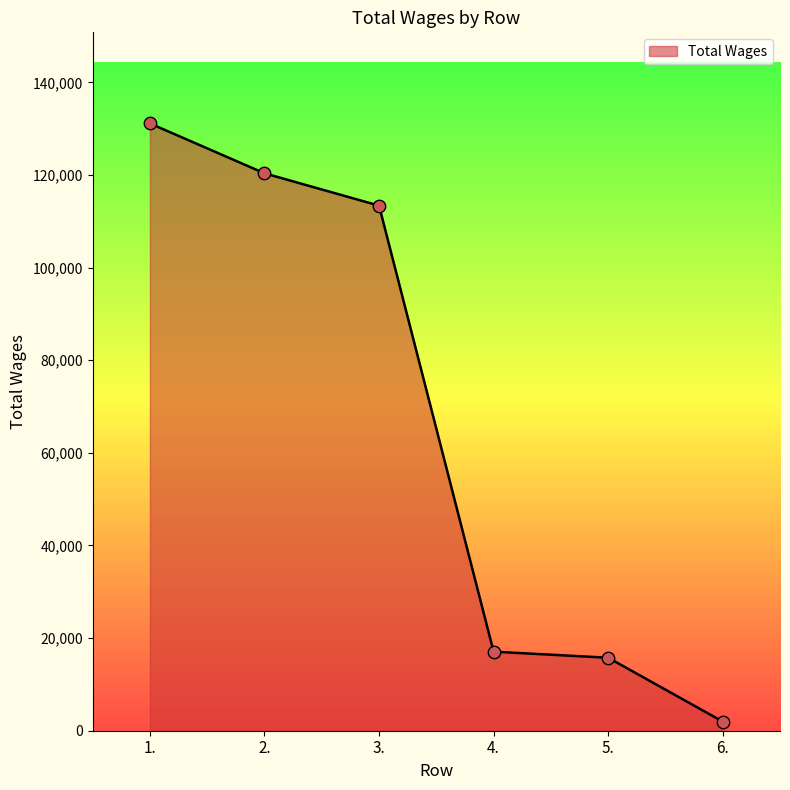

What is the ratio of the value at 6. to the value at 4.?

0.1